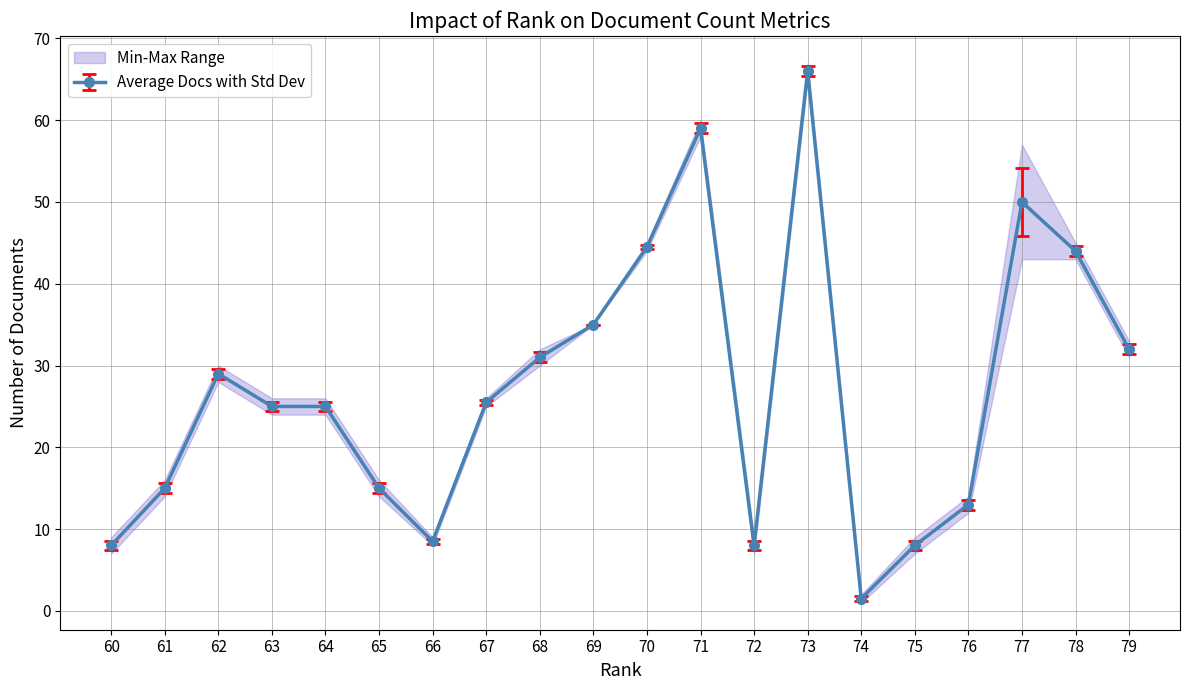

At which label does Average Docs with Std Dev reach its peak?

73